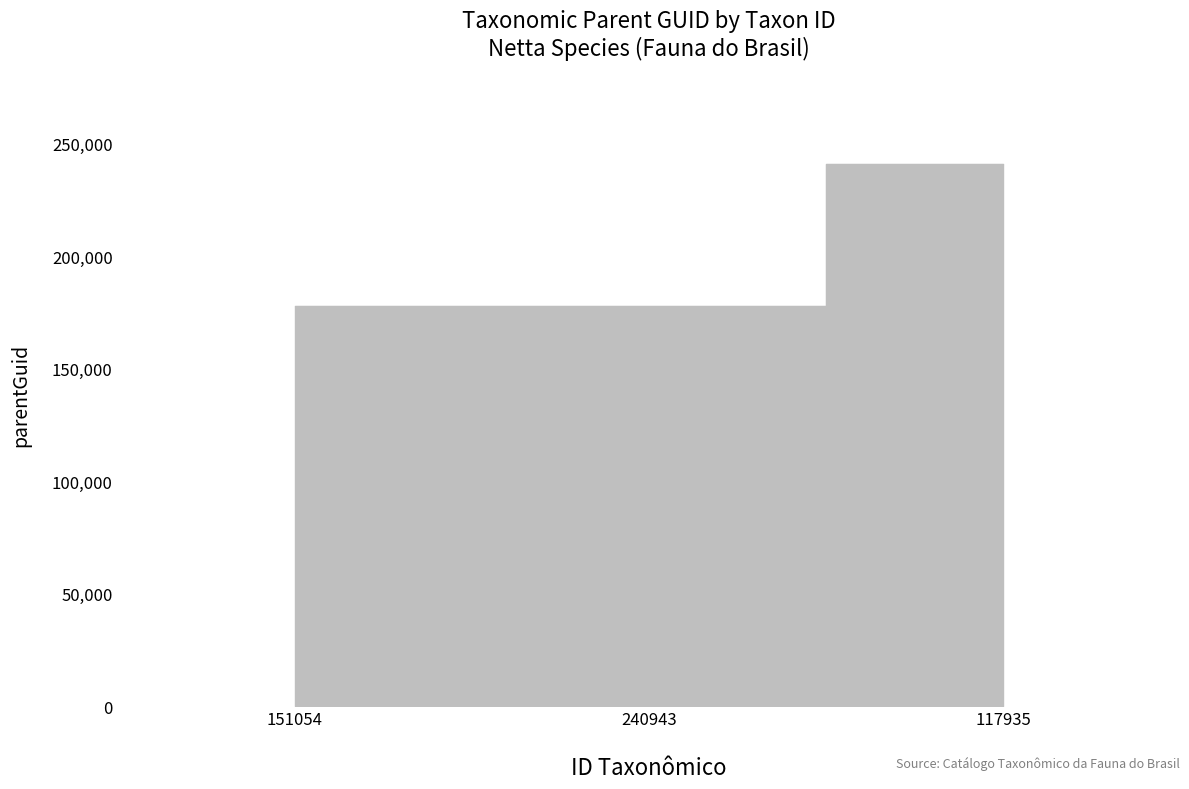

What is the label of the 1st point from the right?

117935